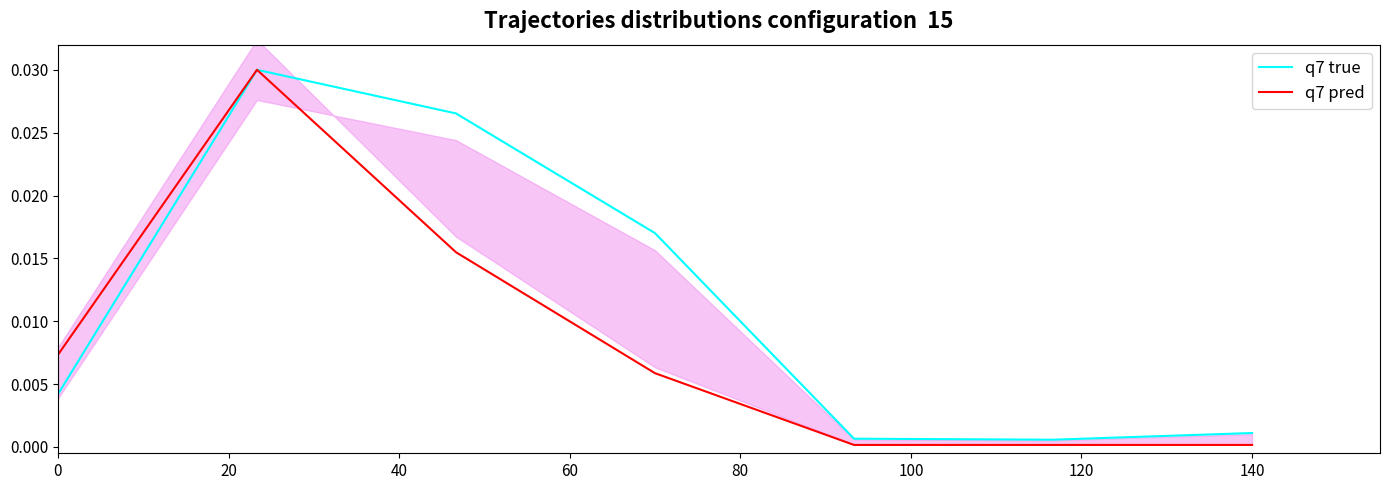

In q7 true, how many points are higher than both neighbors (excluding endpoints)?

1